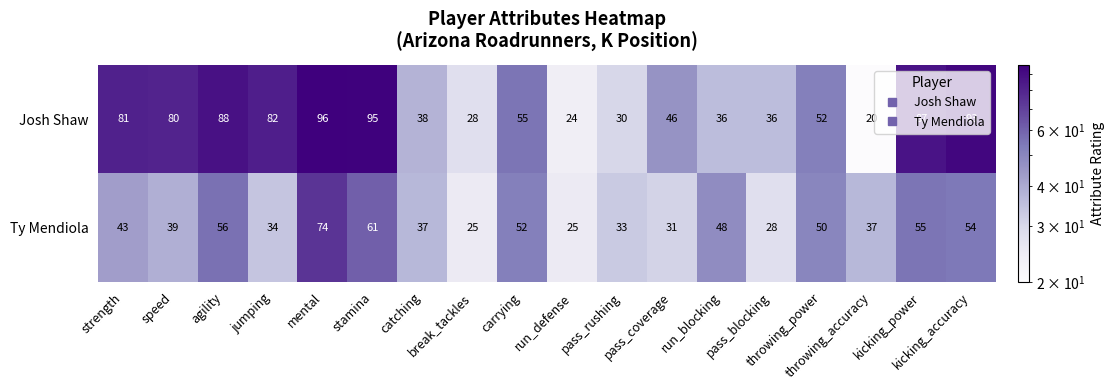

What is the average value of the Ty Mendiola series?

43